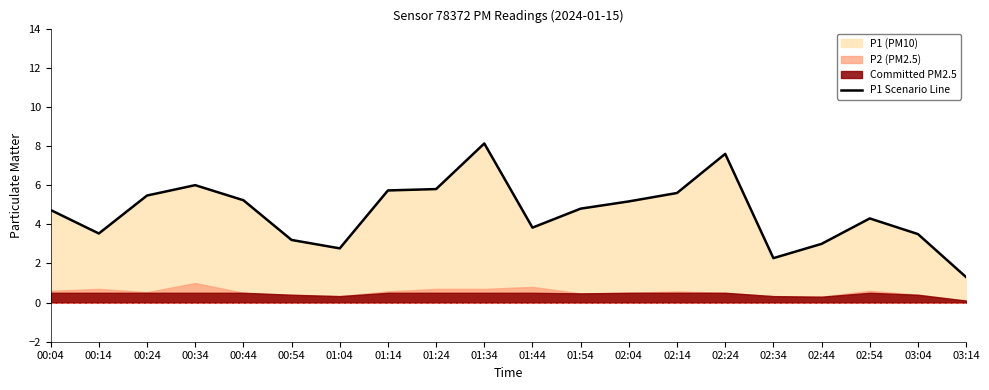

List the labels in order of value, largest first.

01:34, 02:24, 00:34, 01:24, 01:14, 02:14, 00:24, 00:44, 02:04, 01:54, 00:04, 02:54, 01:44, 00:14, 03:04, 00:54, 02:44, 01:04, 02:34, 03:14